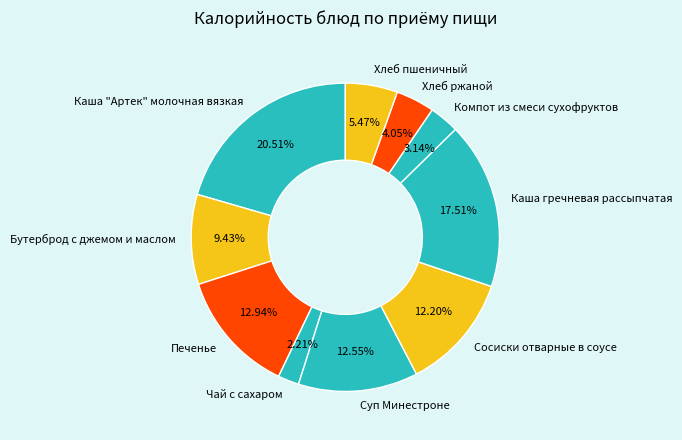

Combined, what portion of the pie is Сосиски отварные в соусе and Компот из смеси сухофруктов?

15.3%